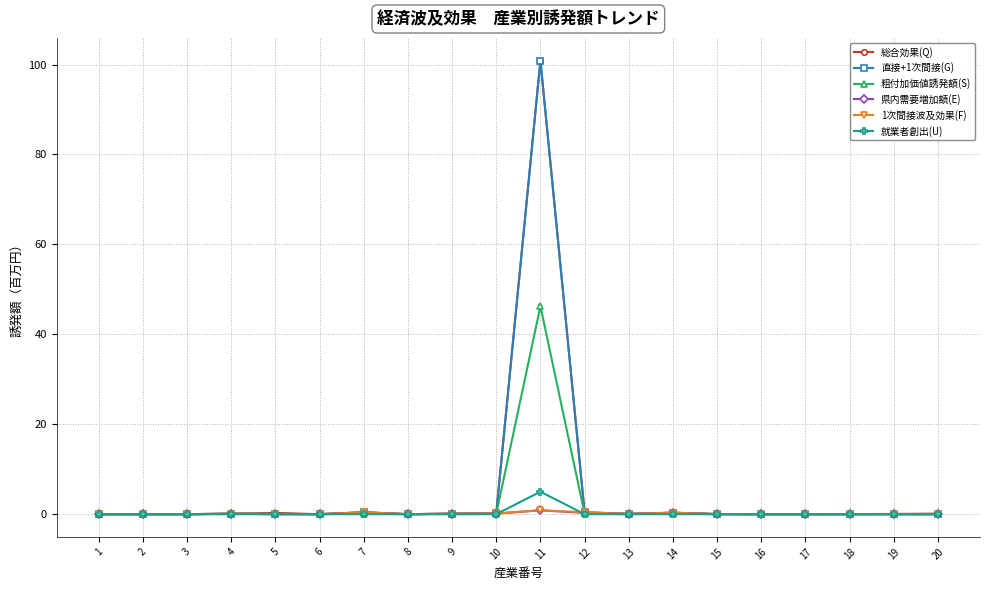

Is it true that 粗付加価値誘発額(S) equals 0.1 at 4?

True